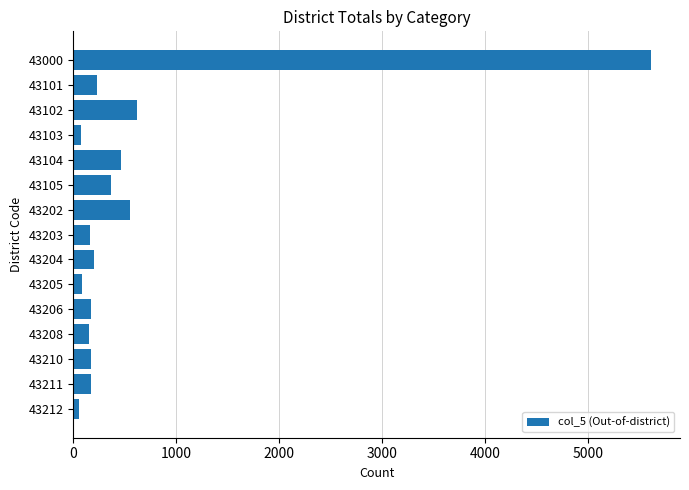

What is the maximum value shown in the chart?

5615